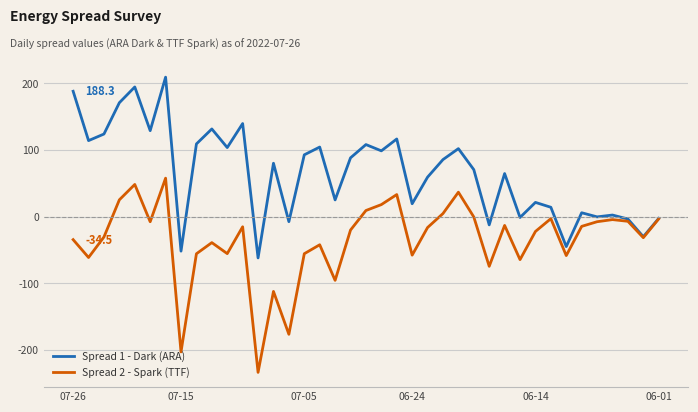

Rank the series by their average value, from highest to lowest.

Spread 1 - Dark (ARA), Spread 2 - Spark (TTF)